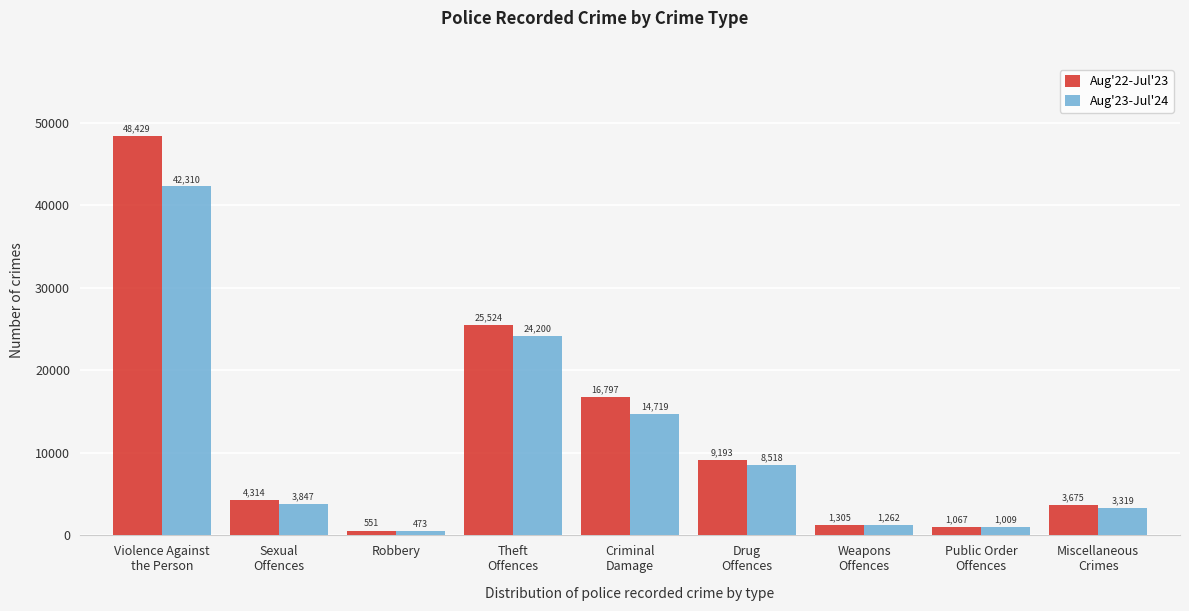

Reading right to left, list all the values displayed in this chart.

Aug'22-Jul'23: 3675	1067	1305	9193	16797	25524	551	4314	48429
Aug'23-Jul'24: 3319	1009	1262	8518	14719	24200	473	3847	42310